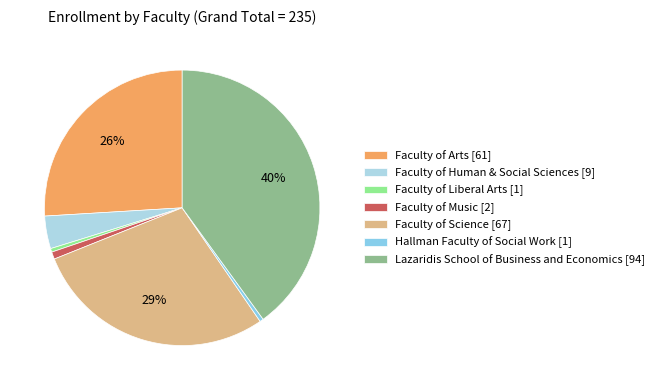

Count the number of slices in the pie.

7